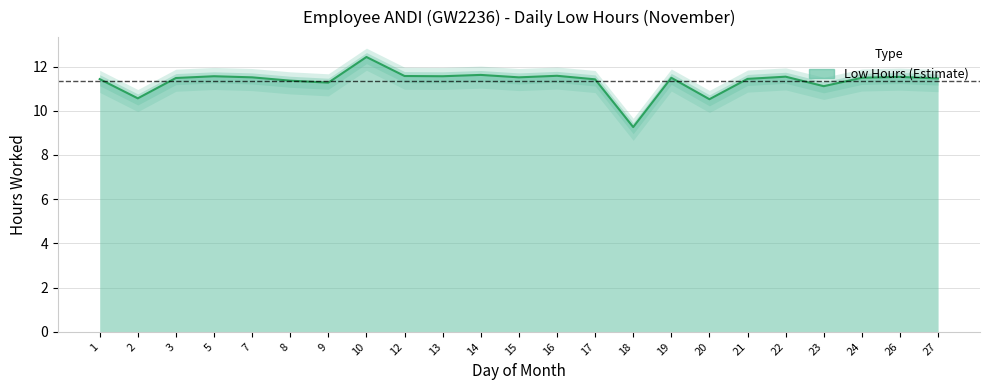

The chart shows a value of 16.4 at 18. True or false?

False